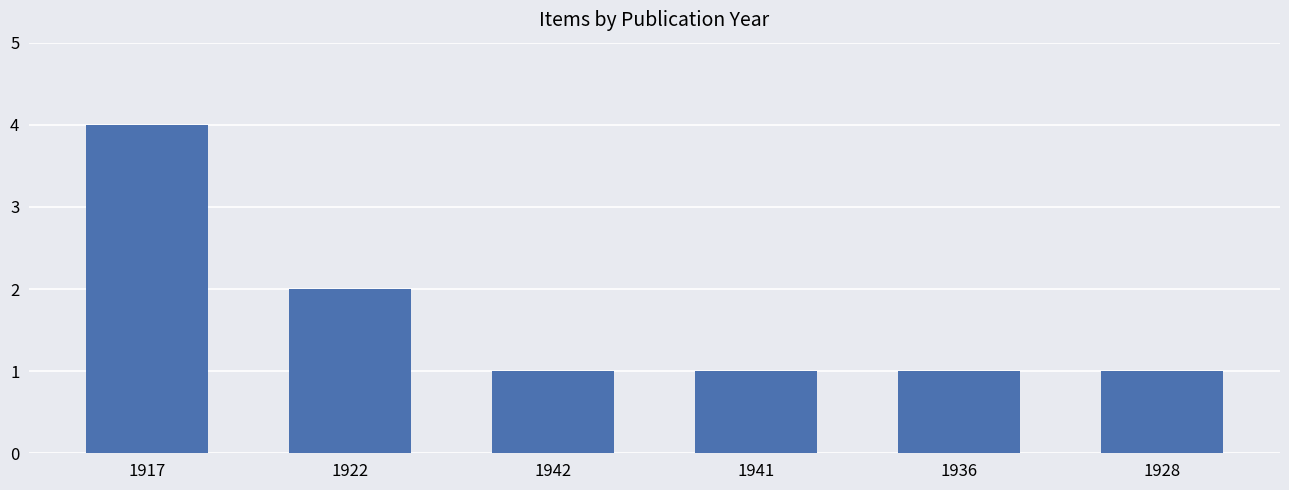

What is the difference between the second highest and second lowest values?

1